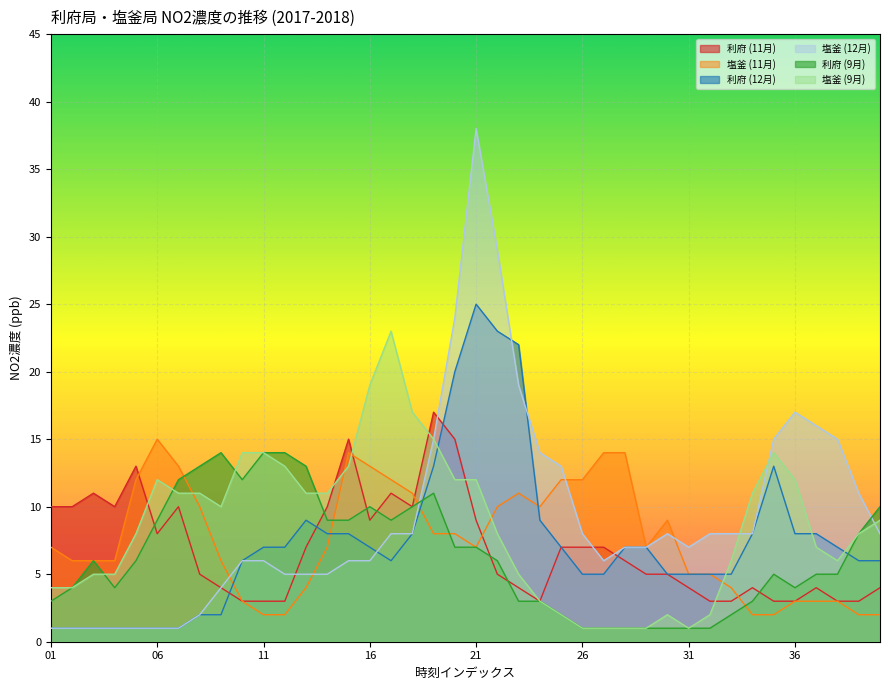

What is the sum of all 塩釜 (9月) values?

344